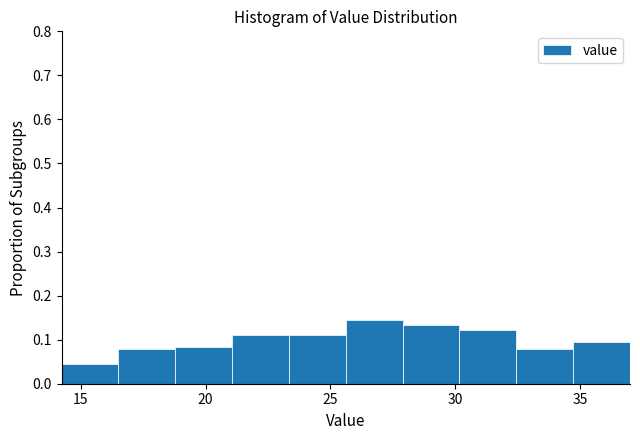

Reading left to right, transcribe this chart: for each bar, give the range it covers on the x-axis and its height. Neither the bar edges nor the heights are printed on the chart, so give them approximately, as read against the axes.

14.0 to 16.5: 0.04
16.5 to 19.0: 0.08
19.0 to 21.0: 0.08
21.0 to 23.5: 0.11
23.5 to 25.5: 0.11
25.5 to 28.0: 0.14
28.0 to 30.0: 0.13
30.0 to 32.5: 0.12
32.5 to 34.5: 0.08
34.5 to 37.0: 0.09